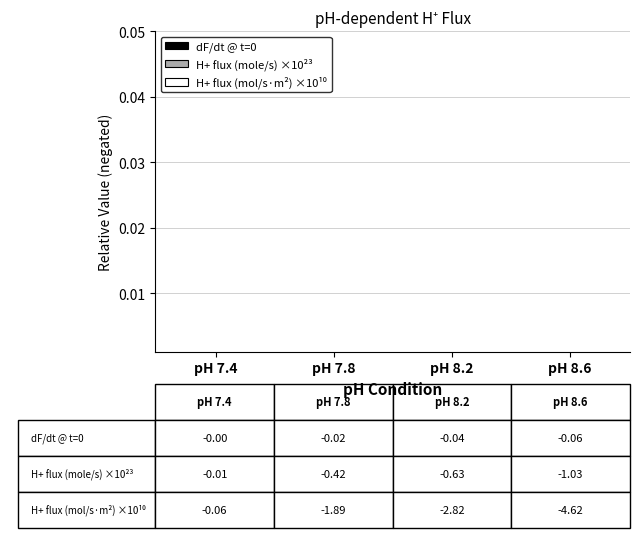

At which label is dF/dt @ t=0 closest to 0?

pH 7.4